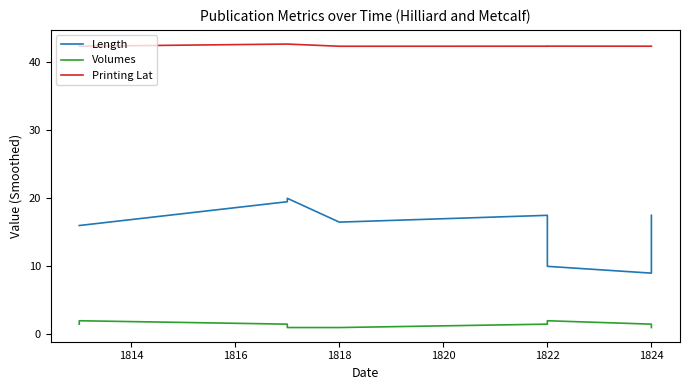

In Volumes, how many points are higher than both neighbors (excluding endpoints)?

2